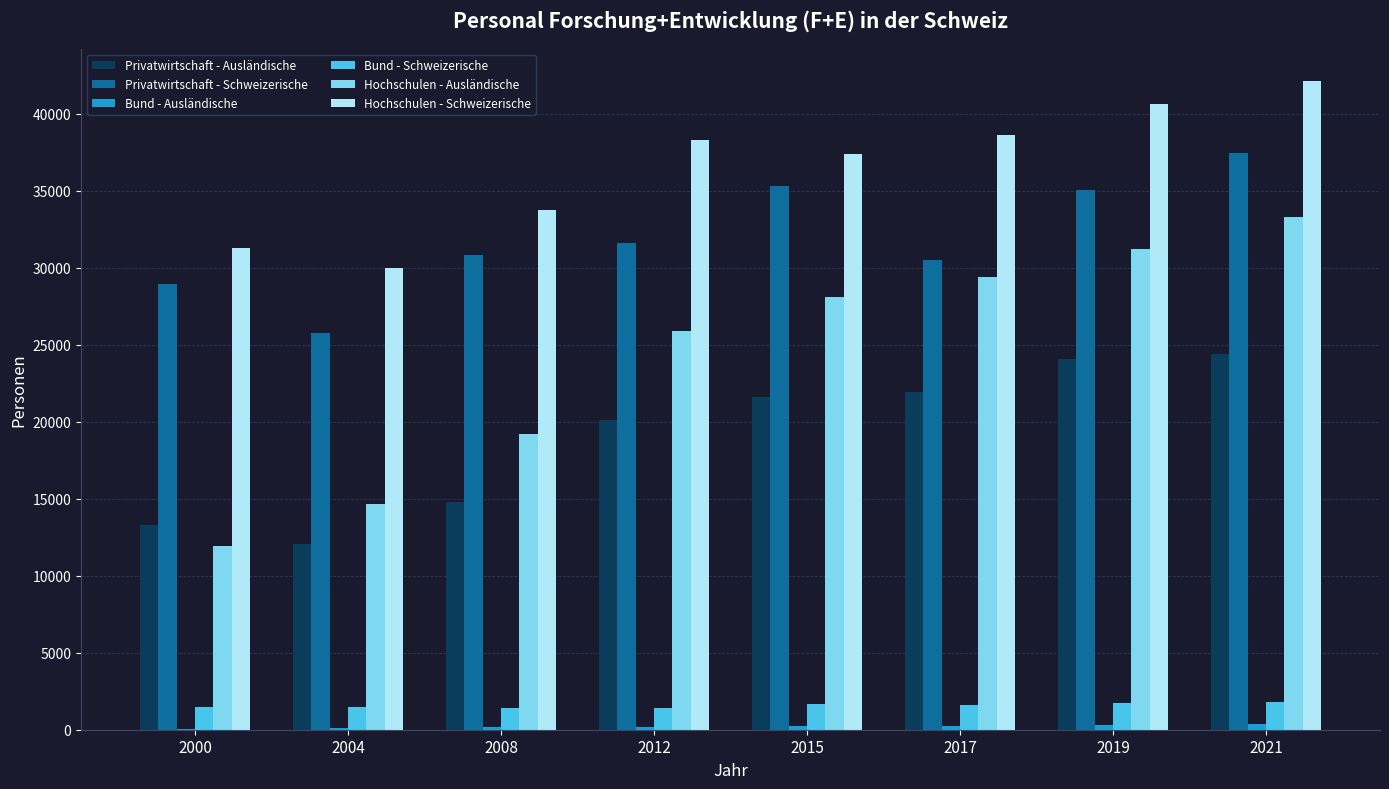

Which series changed the most between 2000 and 2015?

Hochschulen - Ausländische